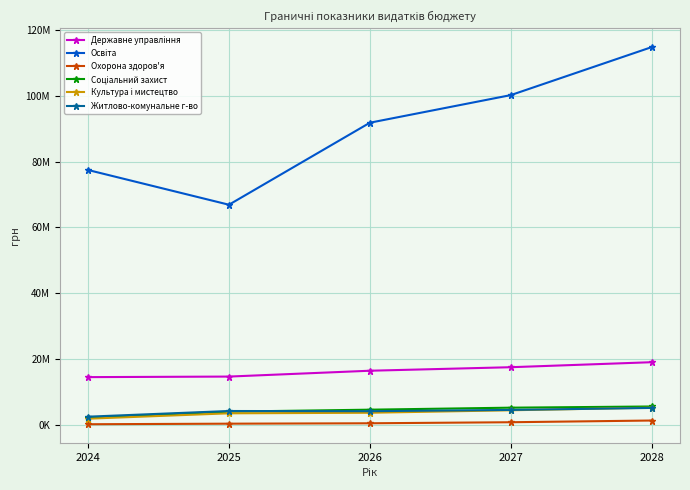

What is the value of the Освіта point at the 1st from the left?

77463773